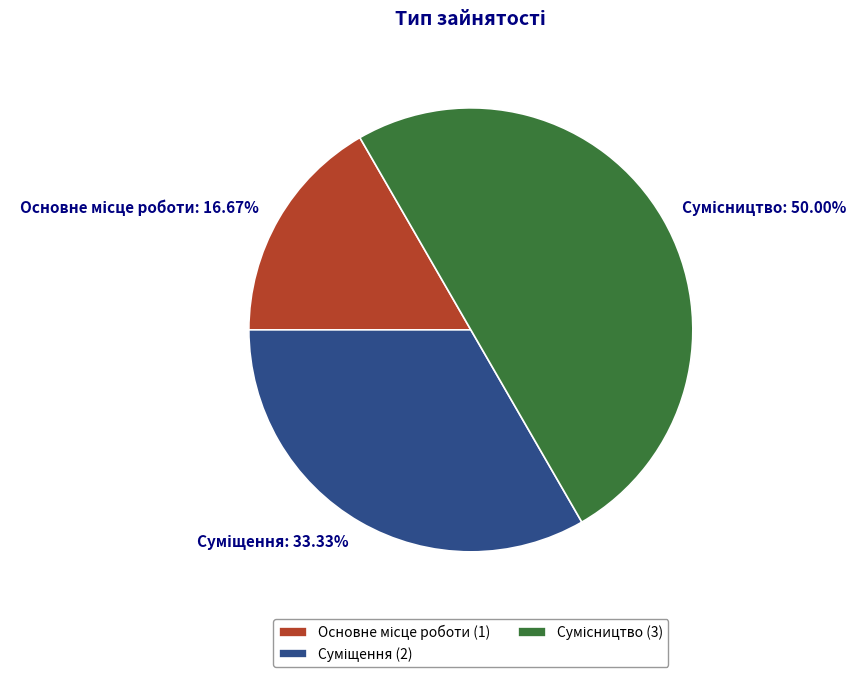

Which has a higher value, Суміщення or Основне місце роботи?

Суміщення